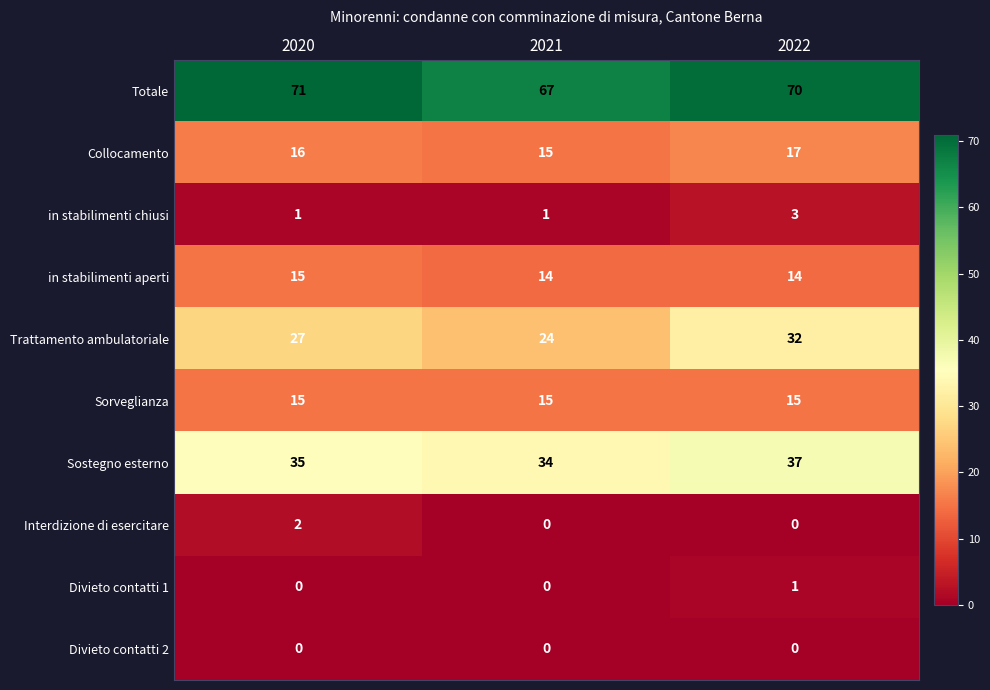

Between 2021 and 2022, which series saw the biggest shift?

Trattamento ambulatoriale